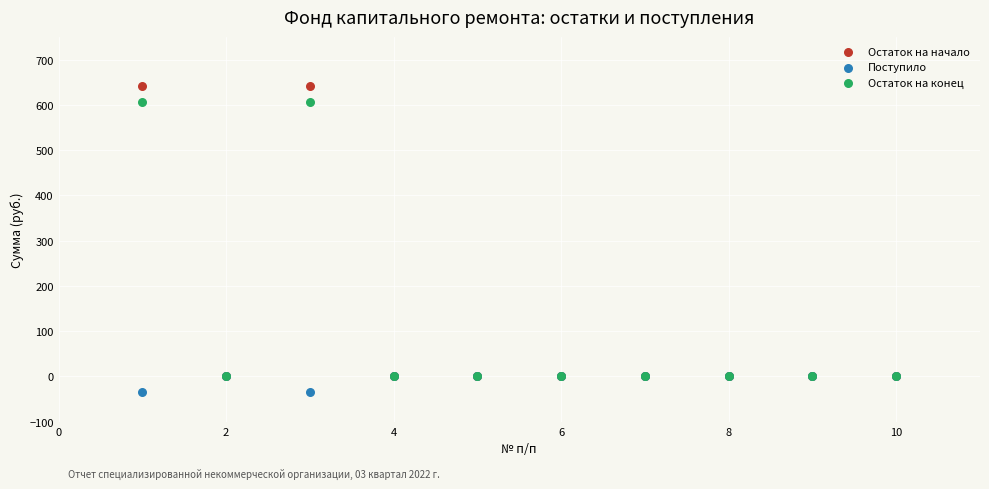

Which series has the largest Y range (max minus min)?

Остаток на начало